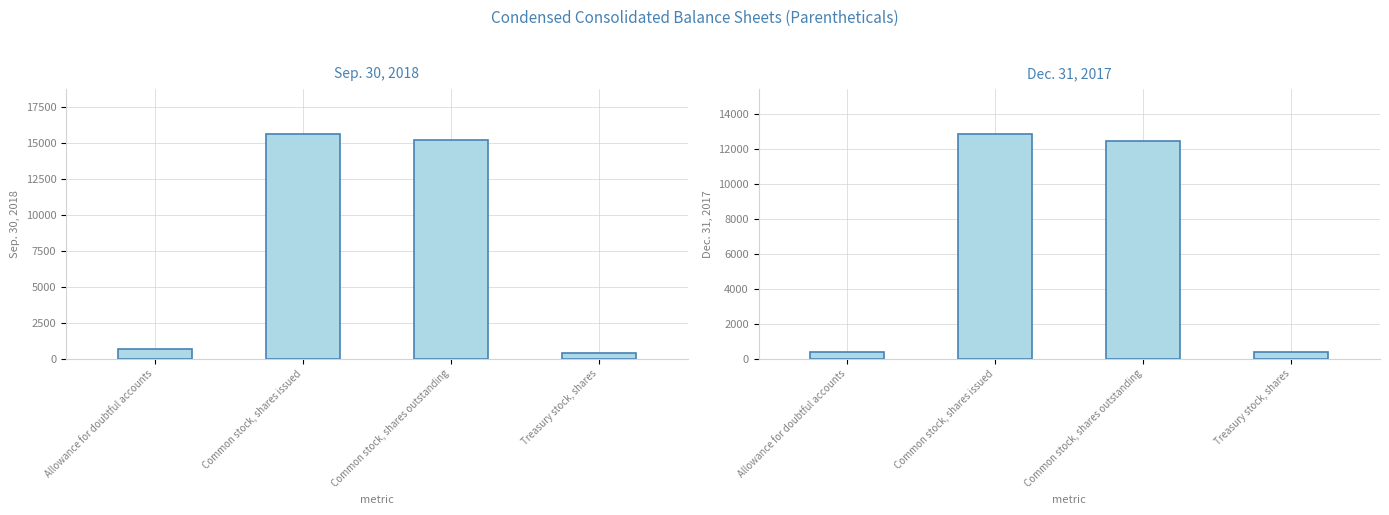

Between Common stock, shares issued and Common stock, shares outstanding, which series saw the biggest shift?

Sep. 30, 2018